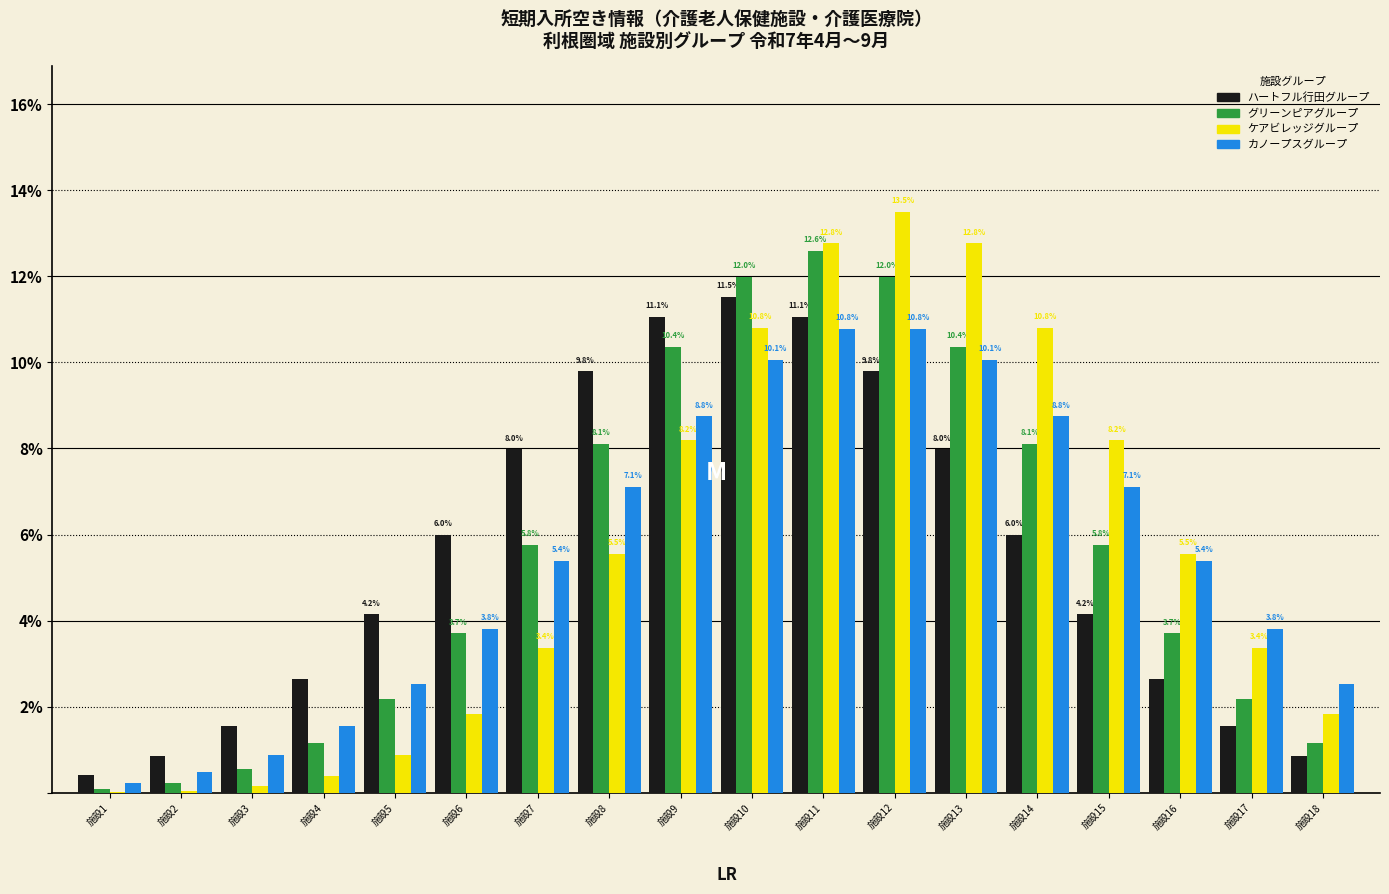

Which category has the highest value in the ケアビレッジグループ series?

施設12